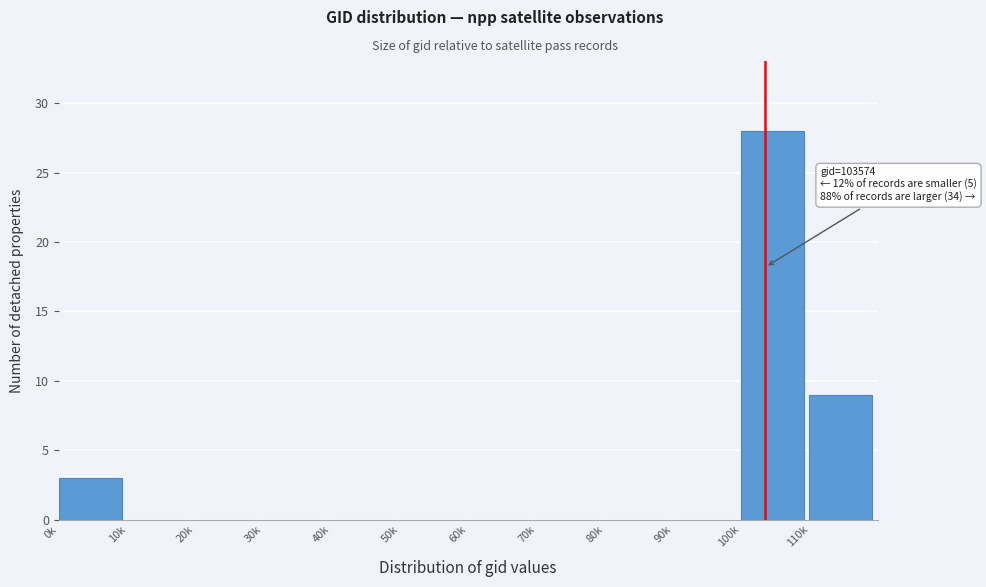

Reading left to right, extract all data points from this chart.

0k=3	10k=0	20k=0	30k=0	40k=0	50k=0	60k=0	70k=0	80k=0	90k=0	100k=28	110k=9